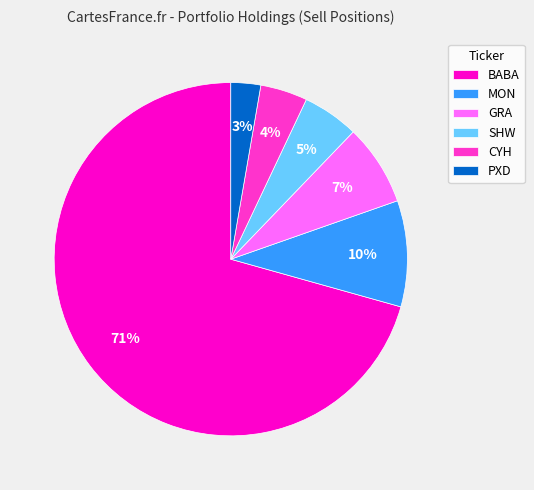

Approximately how many times larger is the value at CYH compared to MON?

0.4